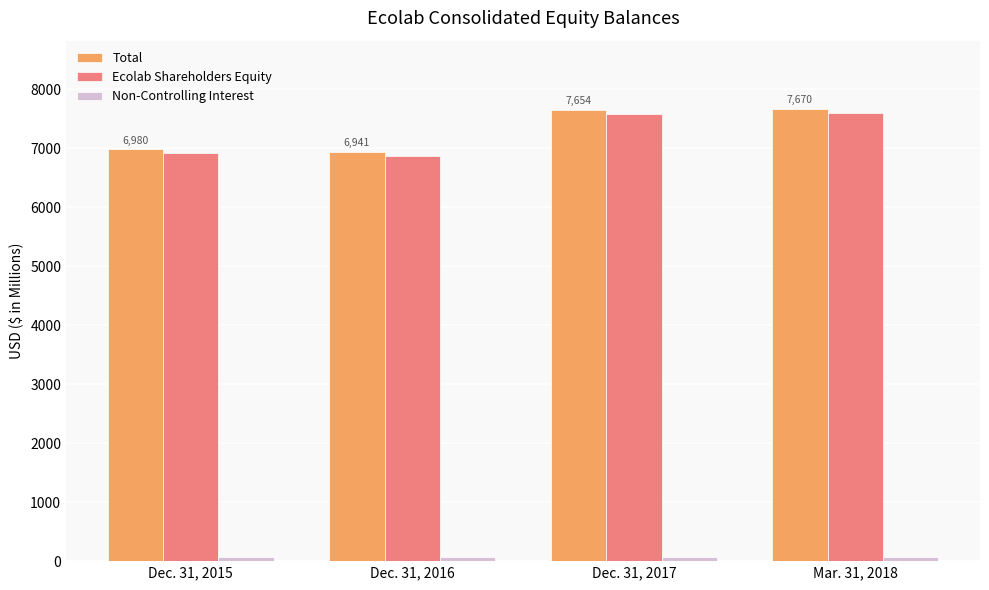

How many bars are there in total?

12